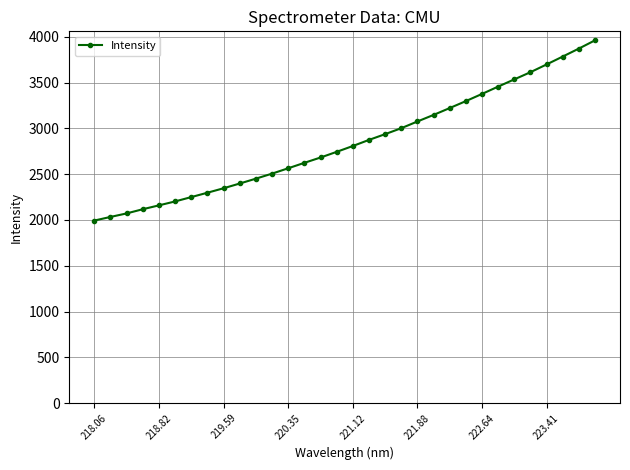

What is the value of the 31st point from the left?

3871.5